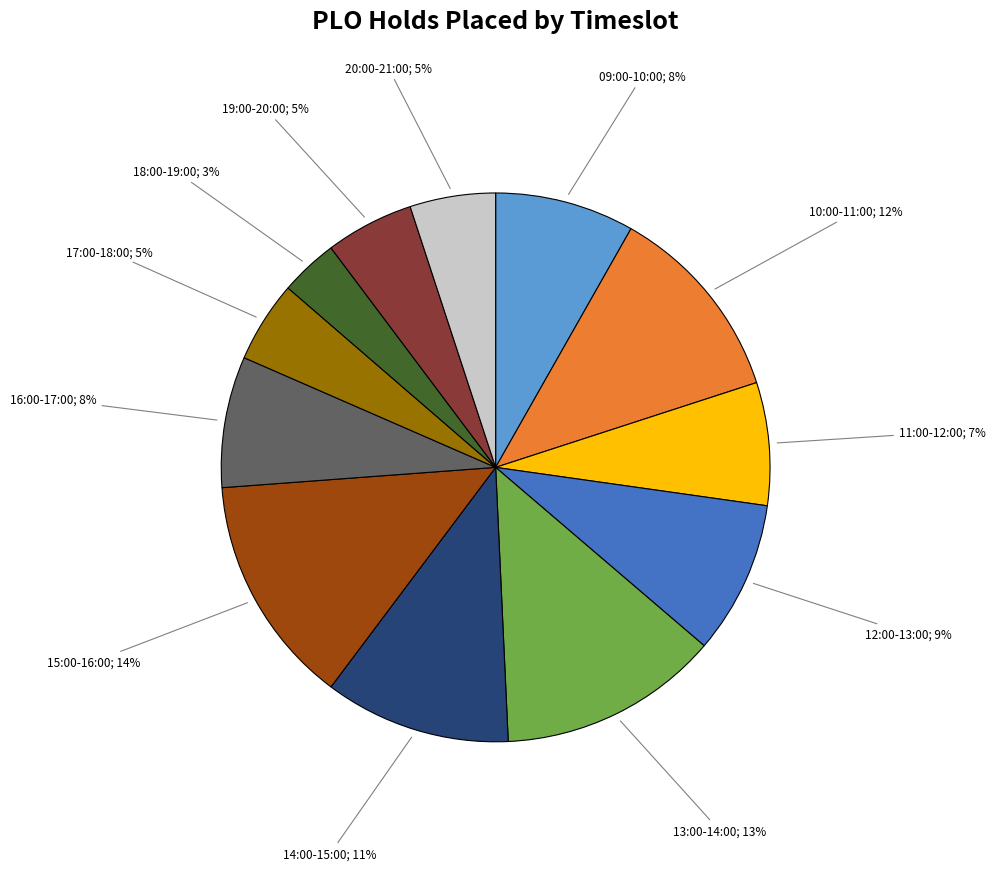

Is there any slice that represents more than half of the pie?

No